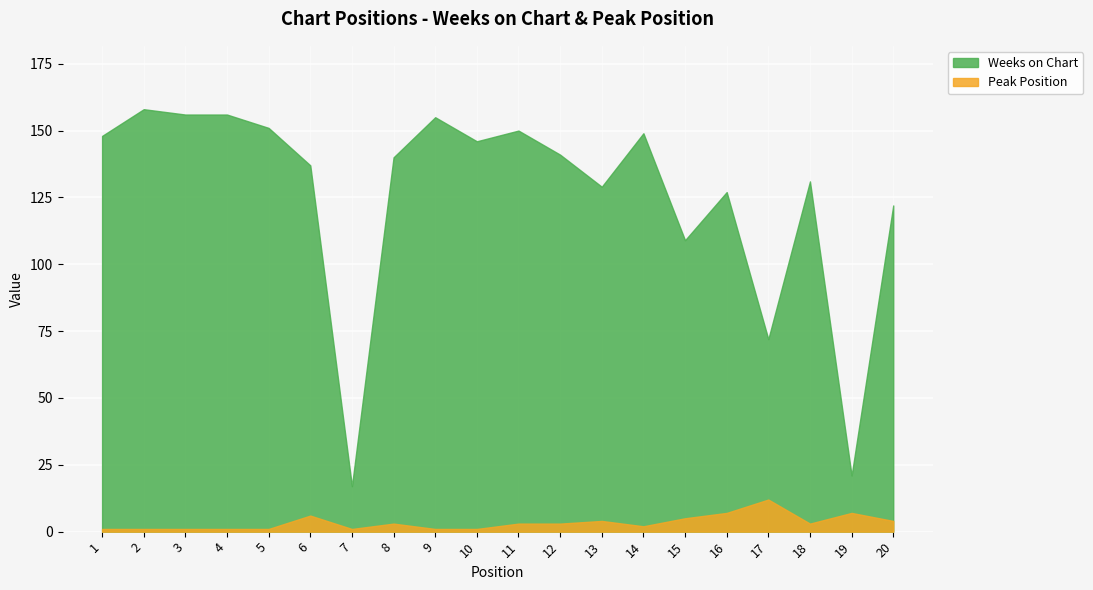

At how many categories does at least one series exceed 122?

15